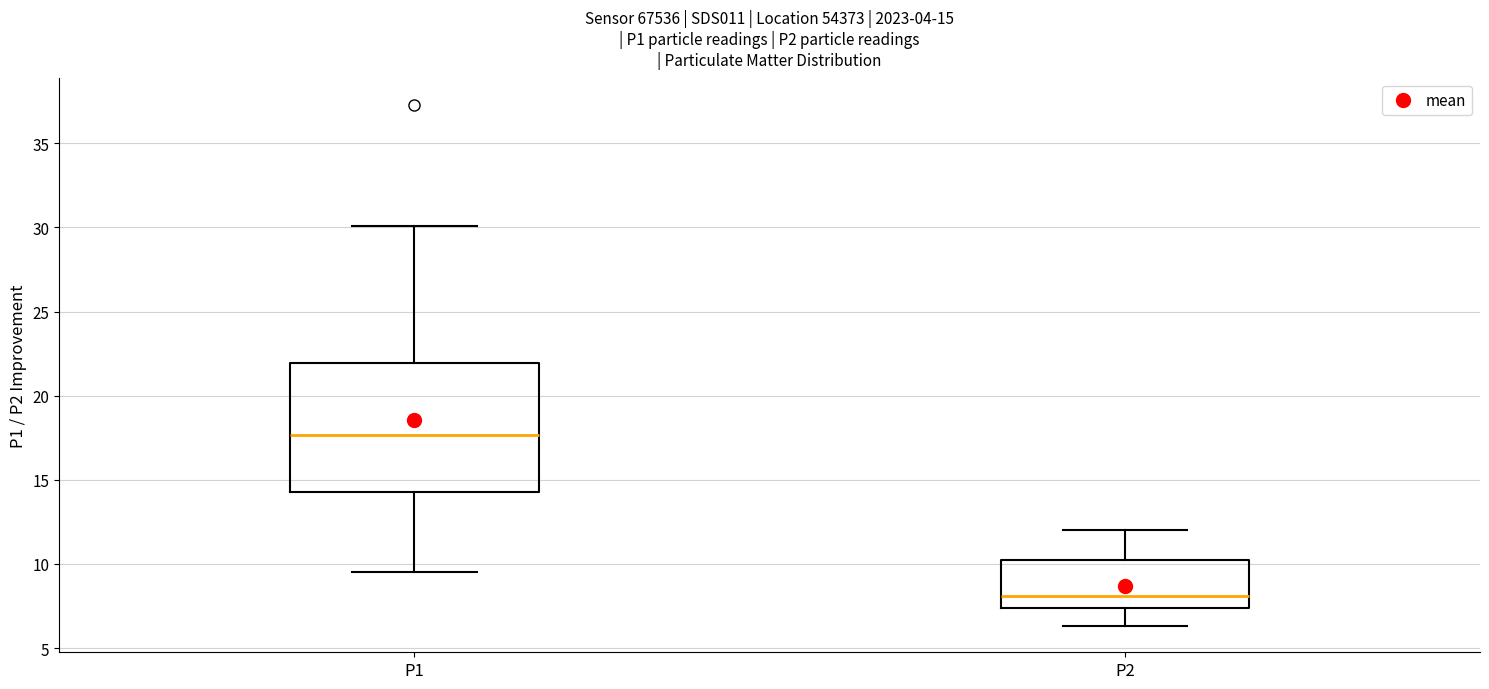

Which box's median line is the highest?

P1